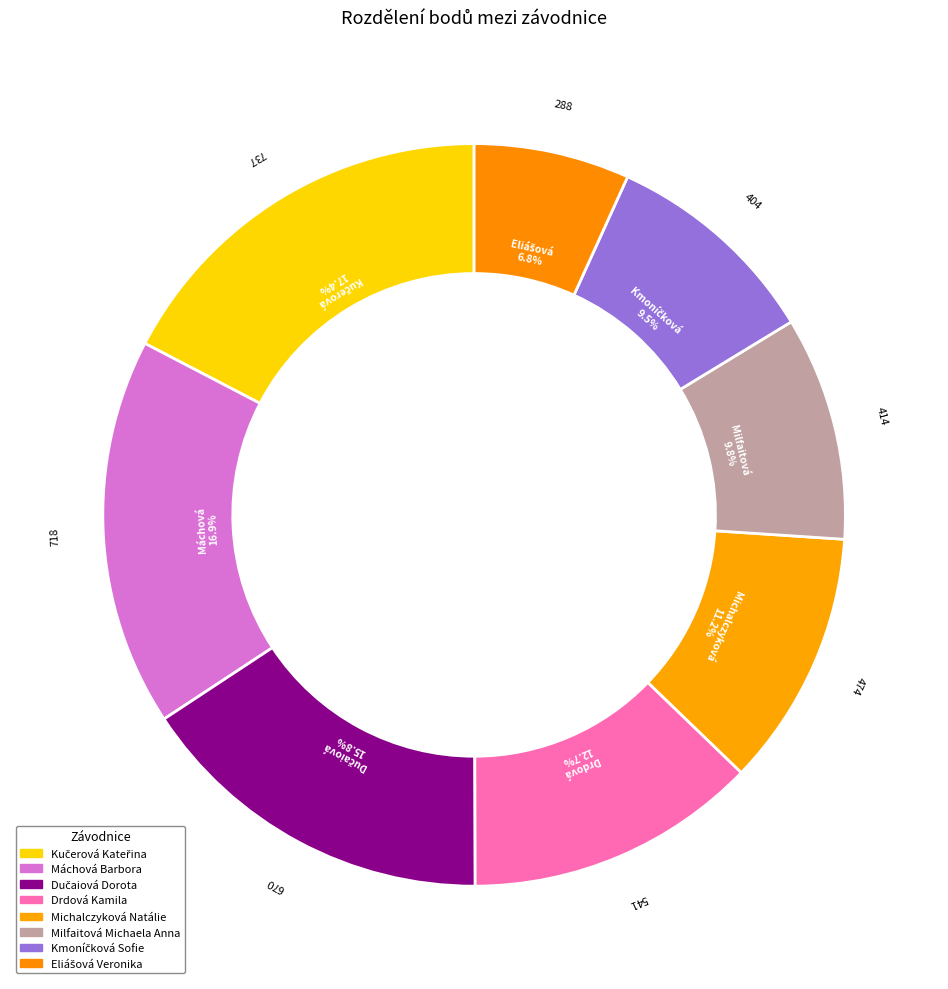

Count the number of slices in the pie.

8